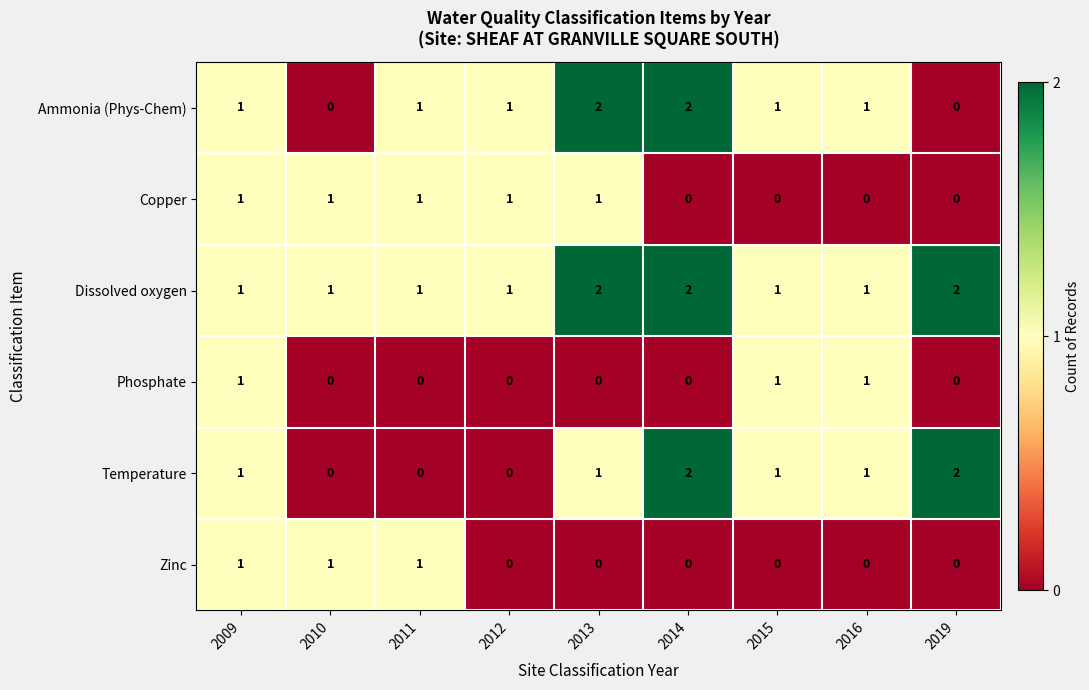

What is the difference between the highest and lowest values at 2011?

1